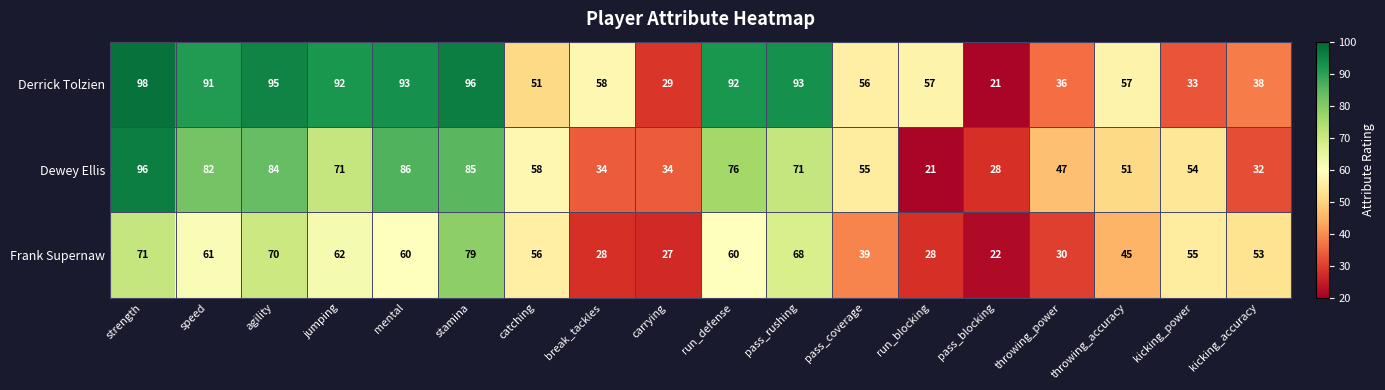

What is the difference between the highest and lowest values at pass_rushing?

25